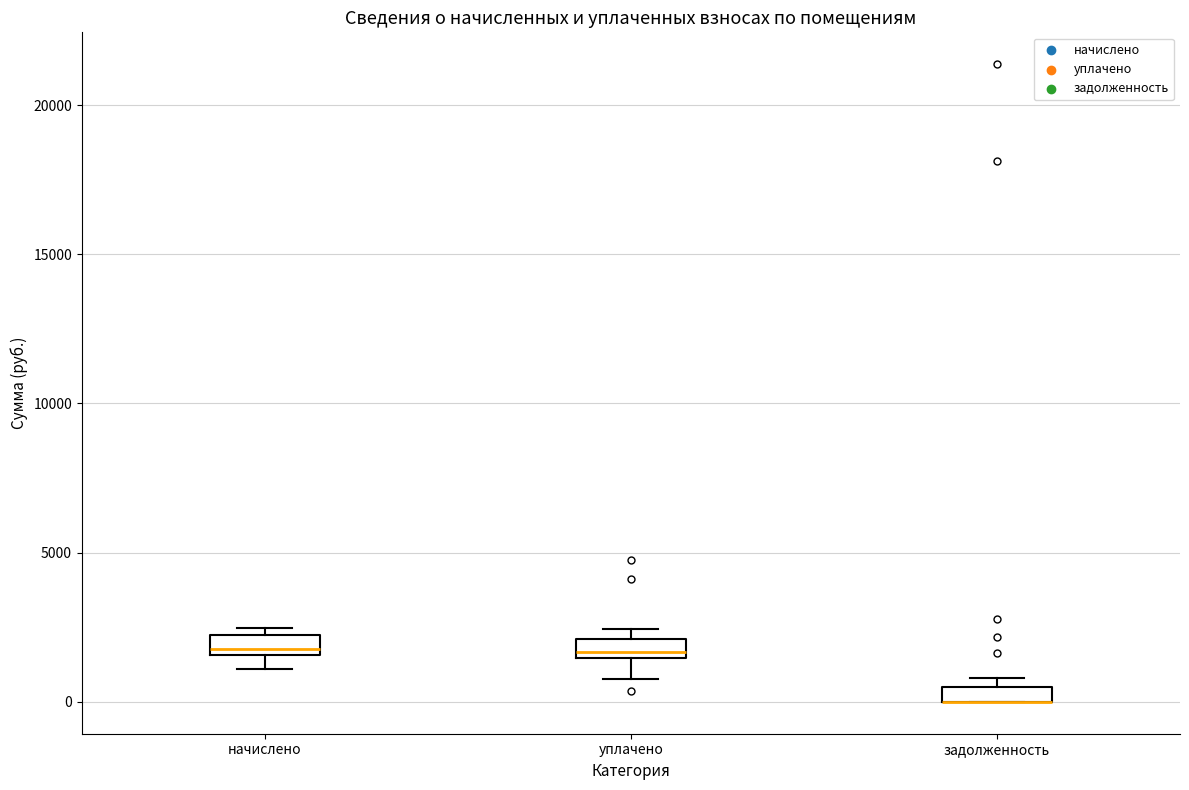

Where is the lower edge of the box for уплачено on the y-axis? The values are not printed on the chart, so give them approximately, as read against the axis.

1500